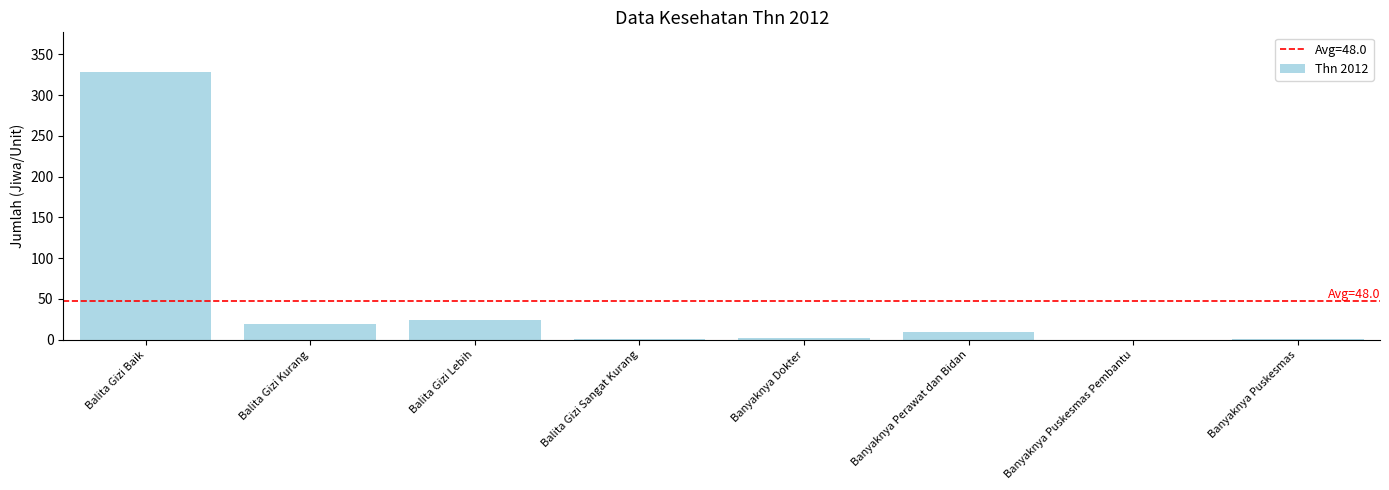

At which category does the chart reach its peak across all series?

Balita Gizi Baik